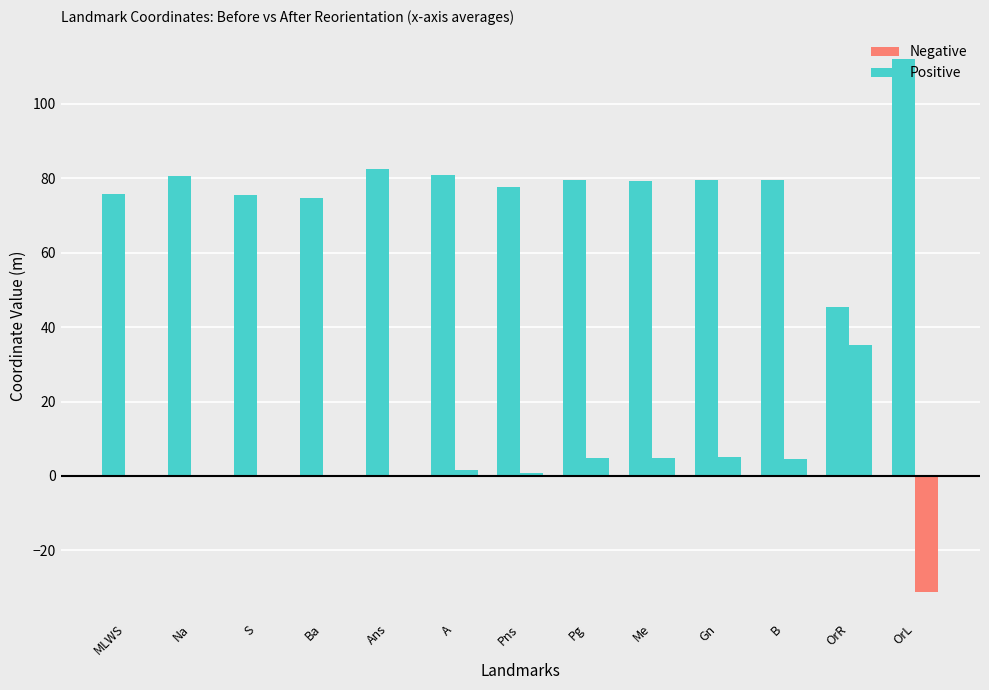

What is the difference between the Positive values at MLWS and Na?

4.8